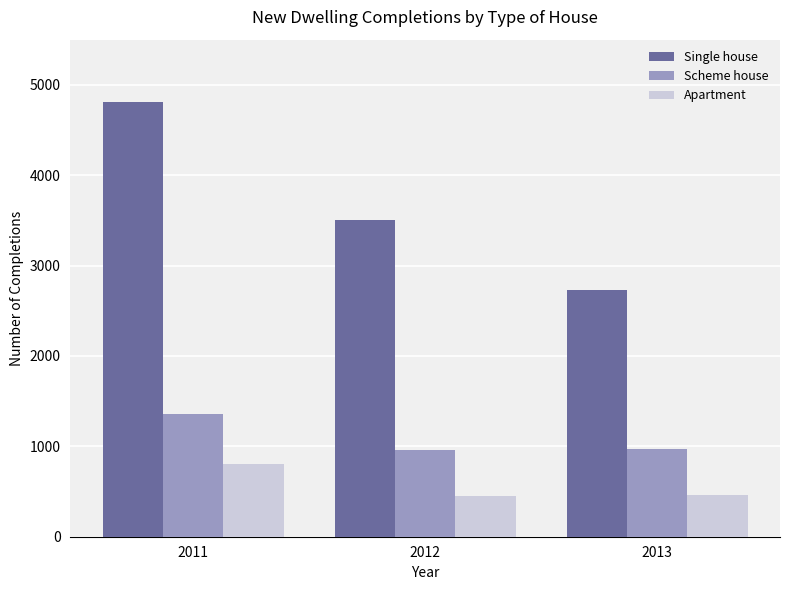

What is the difference between the highest and lowest values at 2013?

2270